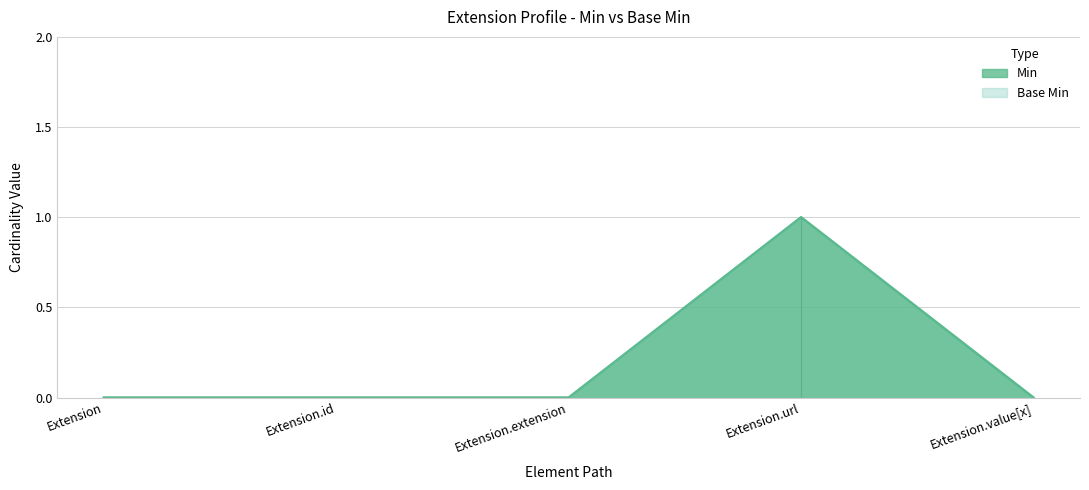

Where is Min nearest to the value 0?

Extension